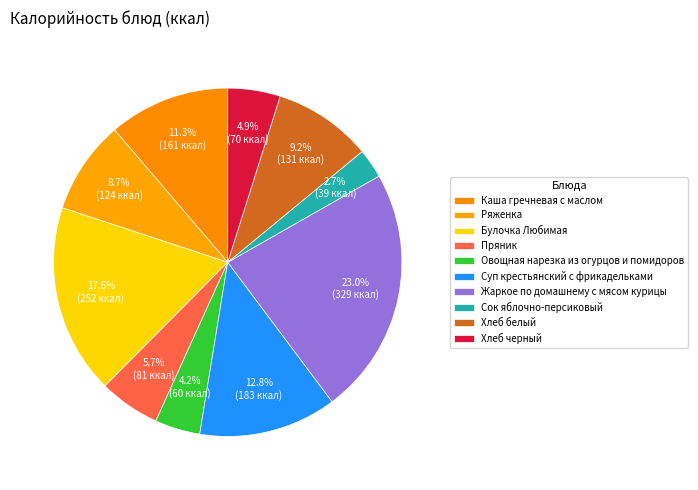

What is the largest slice in the pie chart?

Жаркое по домашнему с мясом курицы